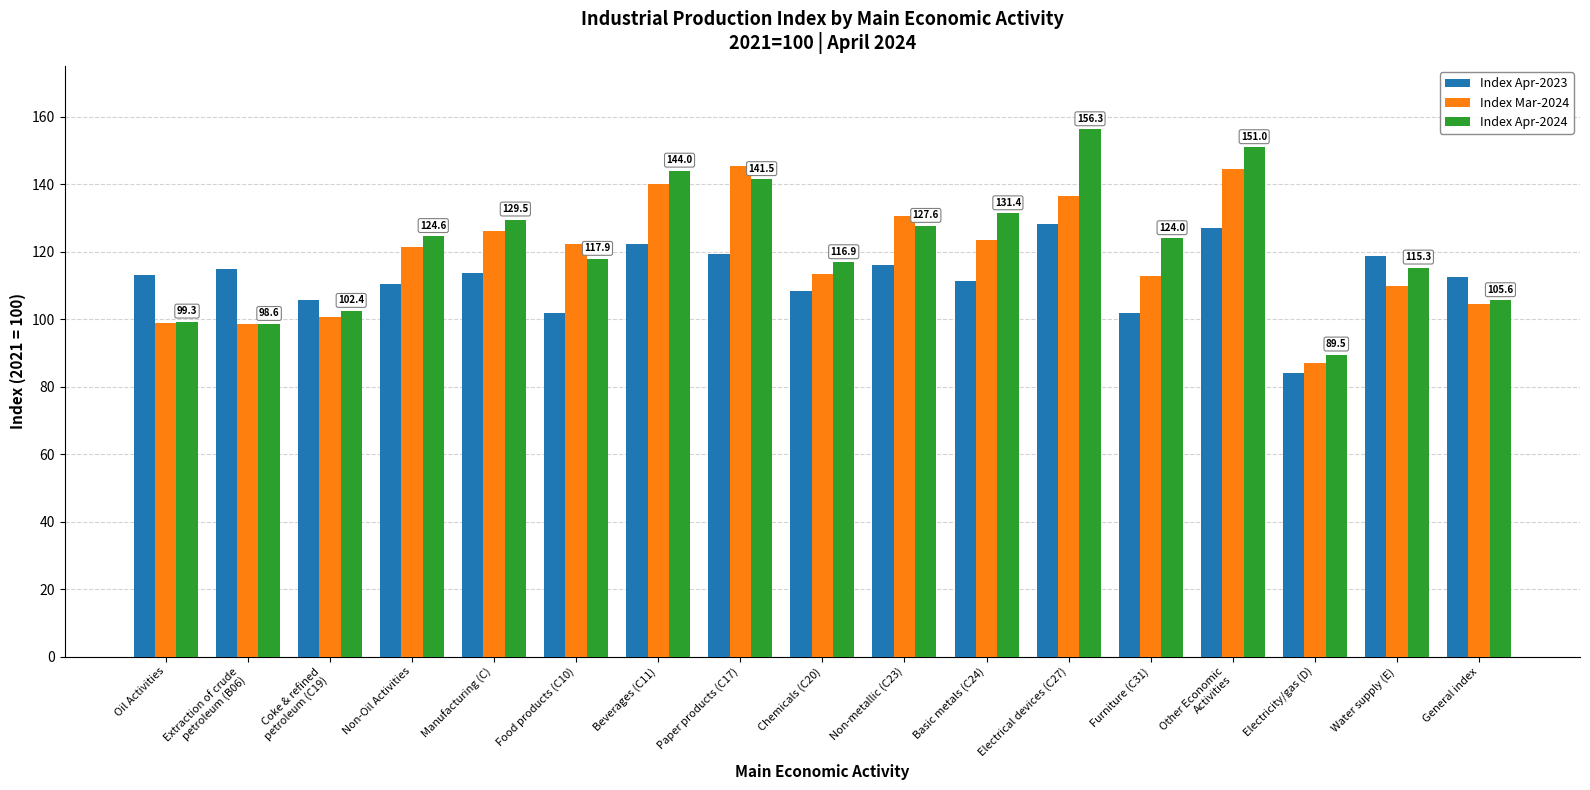

True or false: Index Apr-2024 has a value of 124.6 at Non-Oil Activities.

True